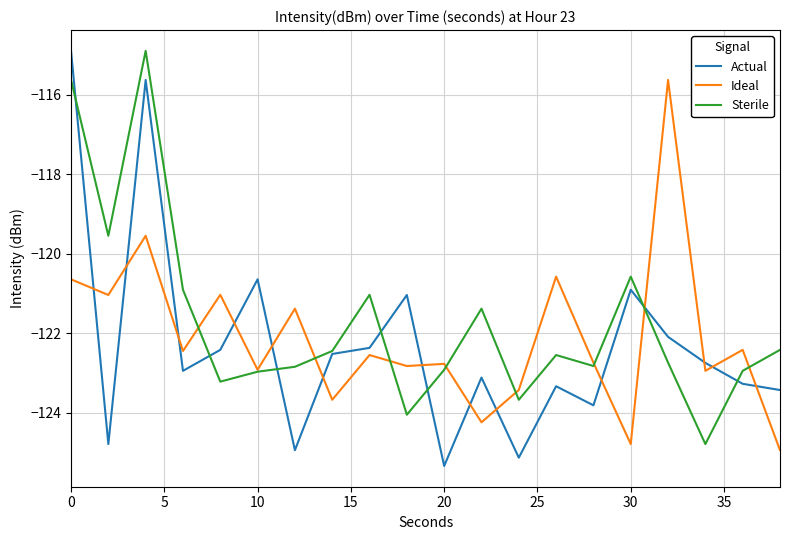

What is the difference between the second highest and minimum values in the Ideal series?

5.4